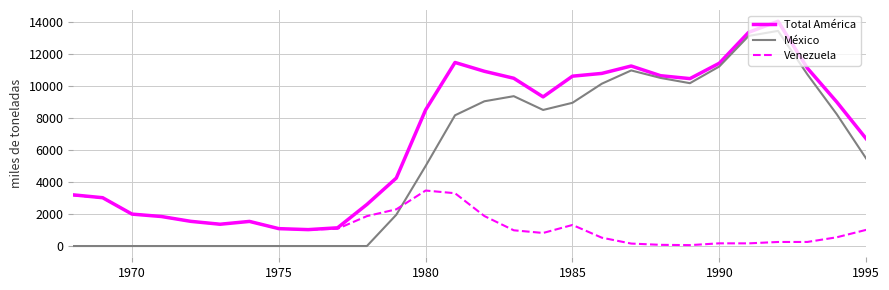

True or false: Total América and México intersect in this chart.

False